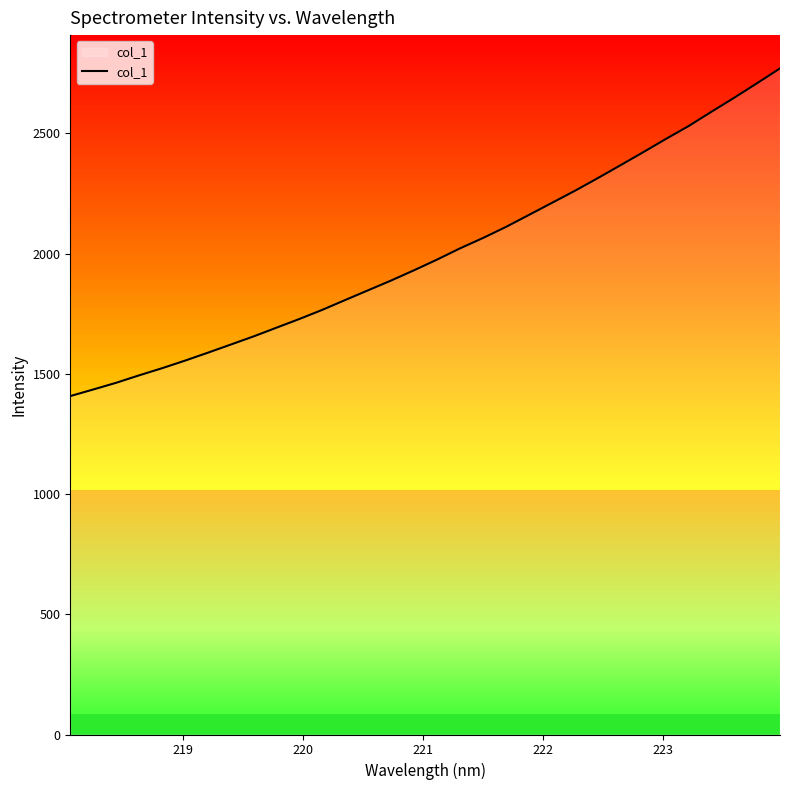

What is the maximum value for col_1?

2770.1